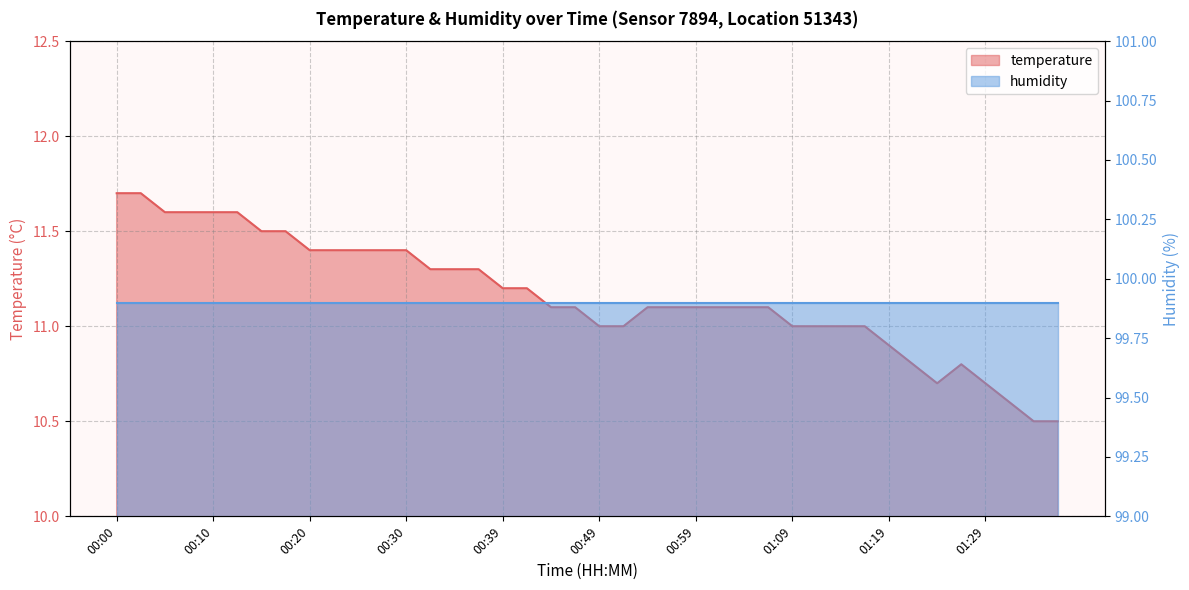

What is the change in value from 00:03 to 00:49?

-0.7